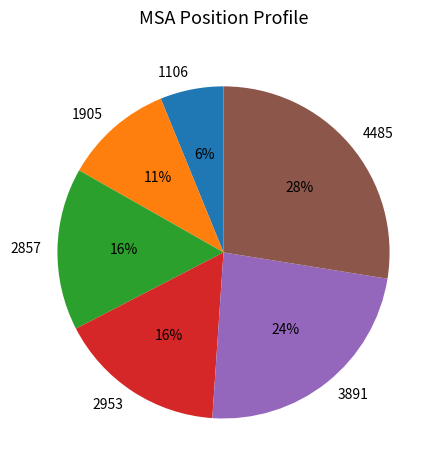

Combined, do 4485 and 1905 account for over 50%?

No